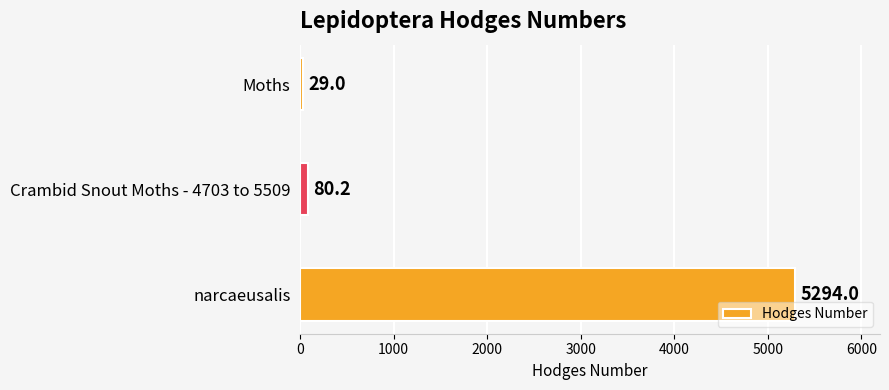

Reading bottom to top, transcribe all the data shown in this chart.

narcaeusalis=5294.0	Crambid Snout Moths - 4703 to 5509=80.2	Moths=29.0